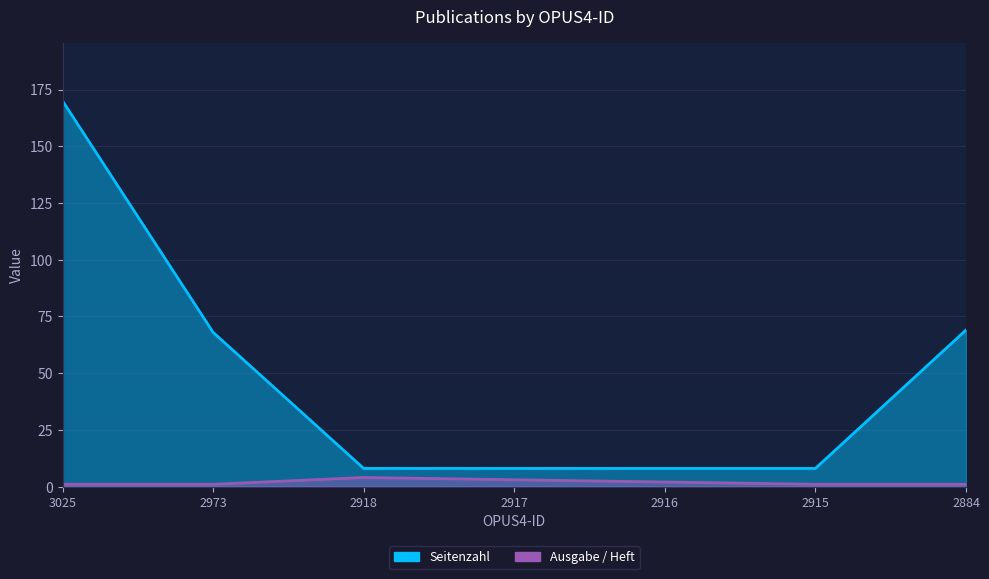

Does the chart display data point markers on the line(s)?

No